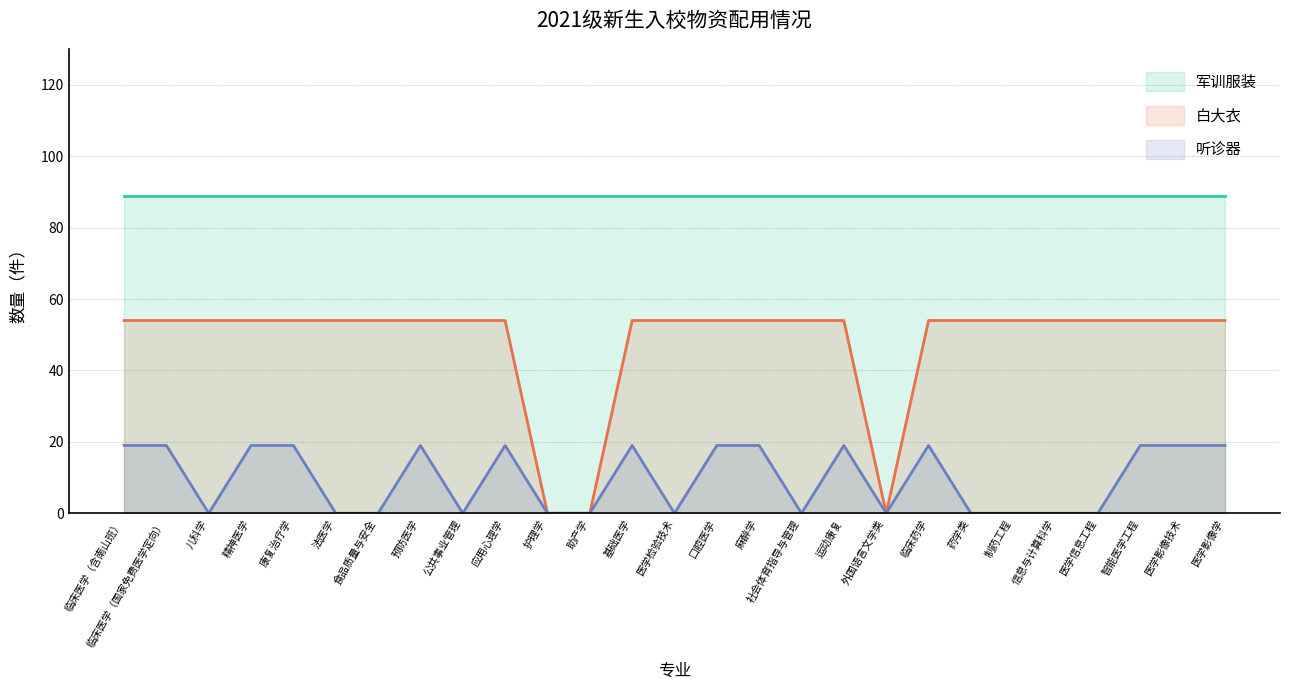

True or false: 白大衣 and 军训服装 cross at least once.

False